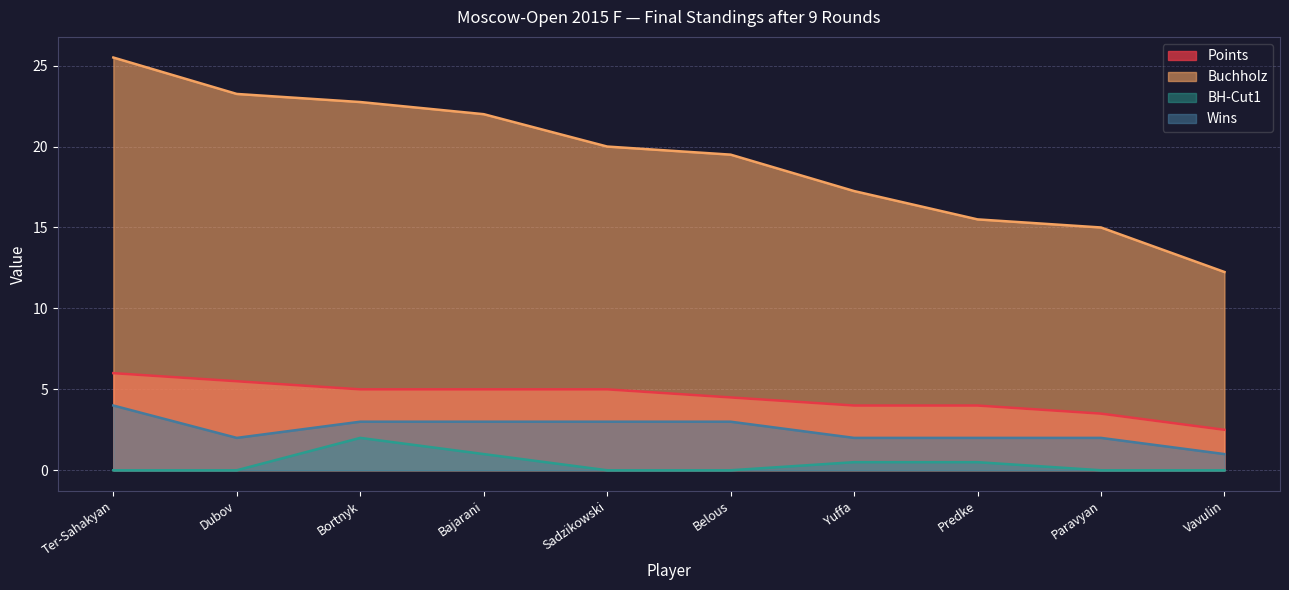

What is the label of the 7th point from the right?

Bajarani